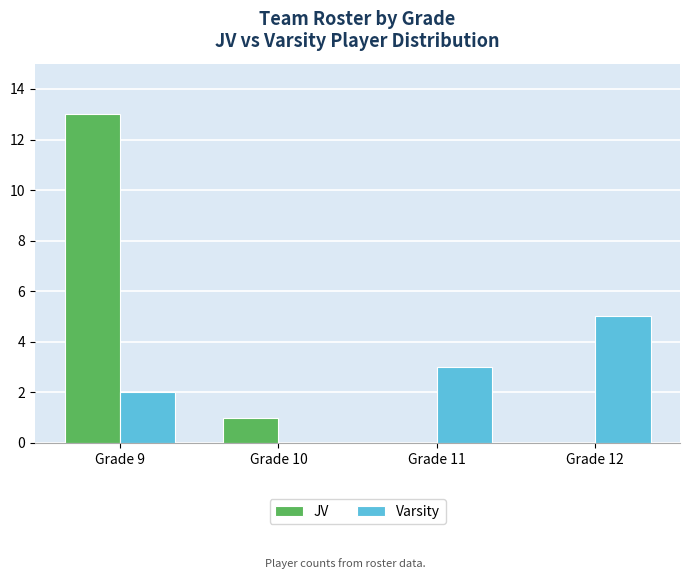

True or false: JV has a value of 9 at Grade 11.

False